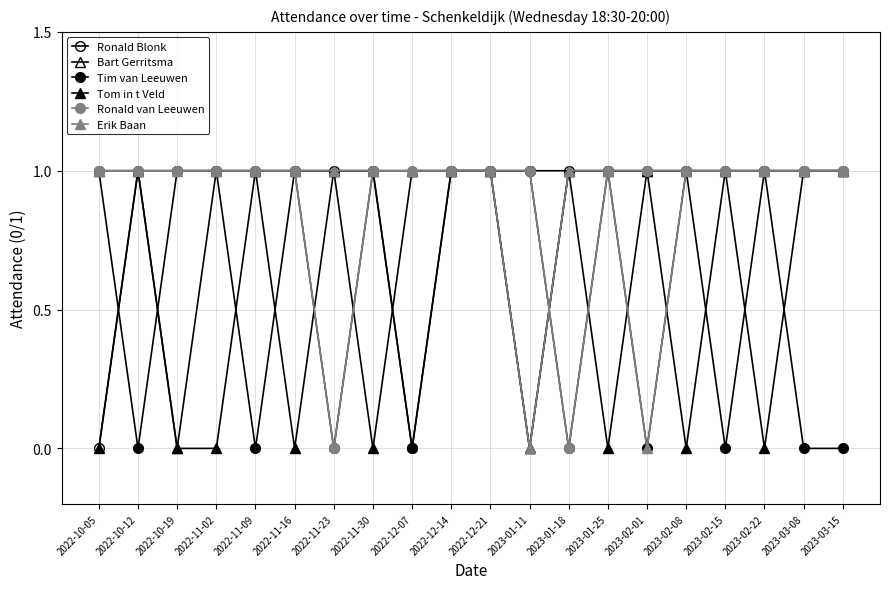

What is the total value across all series at 2022-12-14?

6